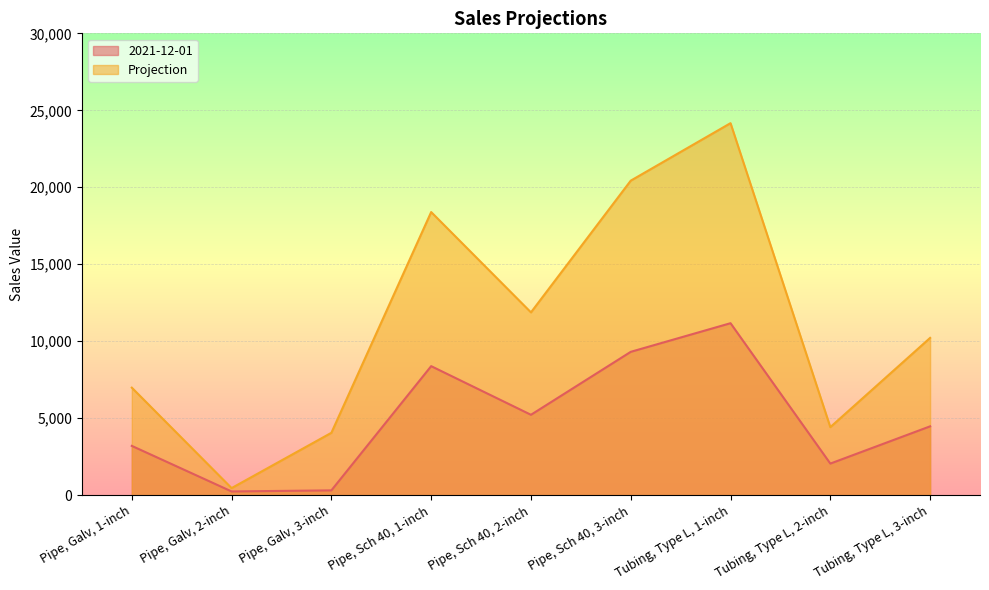

What is the value of the Projection point at the 9th from the left?

10215.0